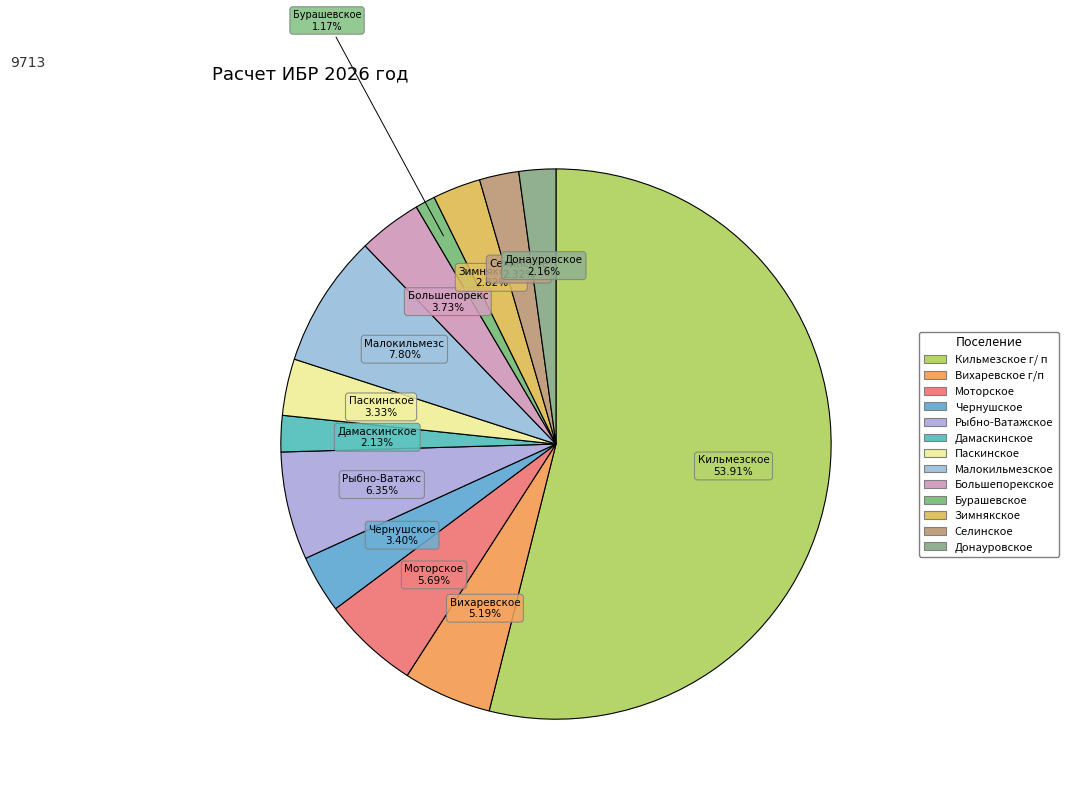

How many slices are in this pie chart?

13